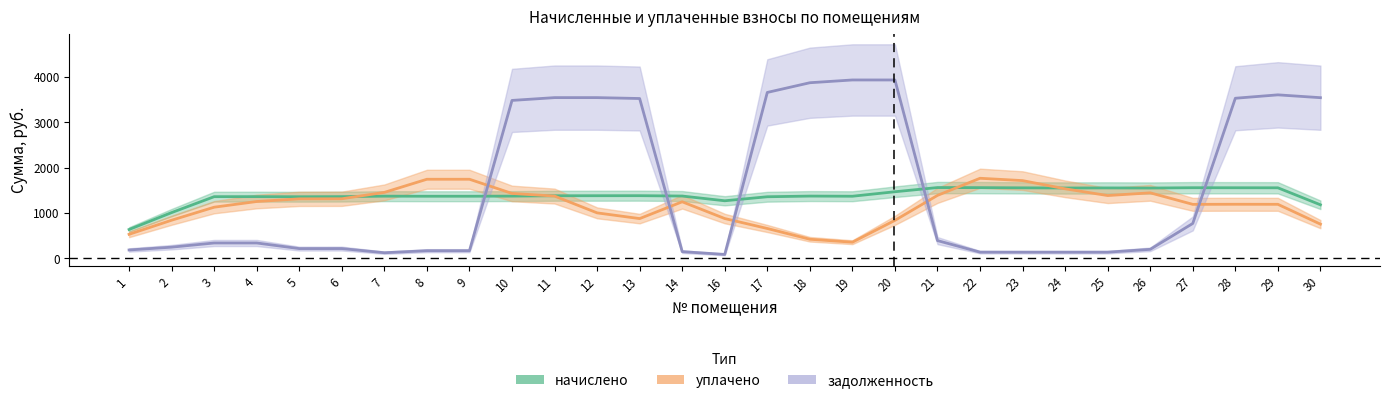

Which category has the lowest value in the начислено series?

1